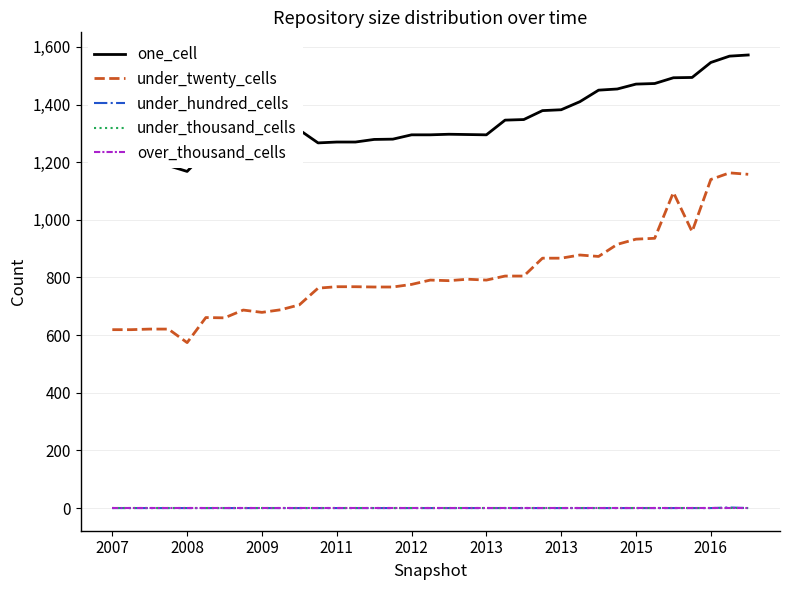

Does the chart display data point markers on the line(s)?

No